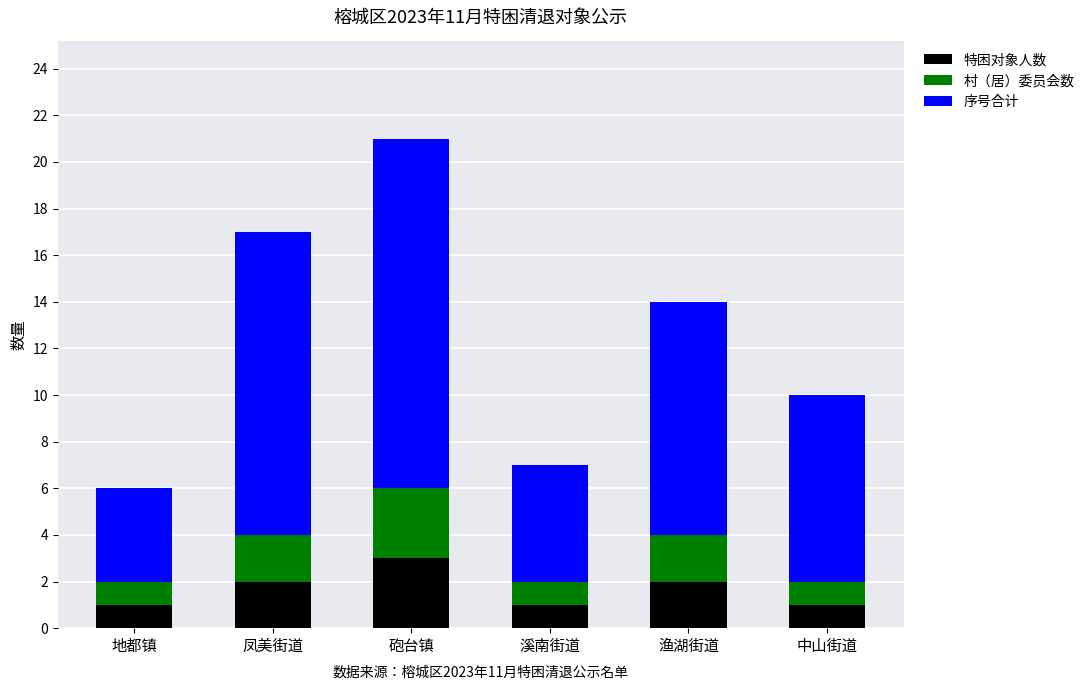

Count the number of categories in the chart.

6